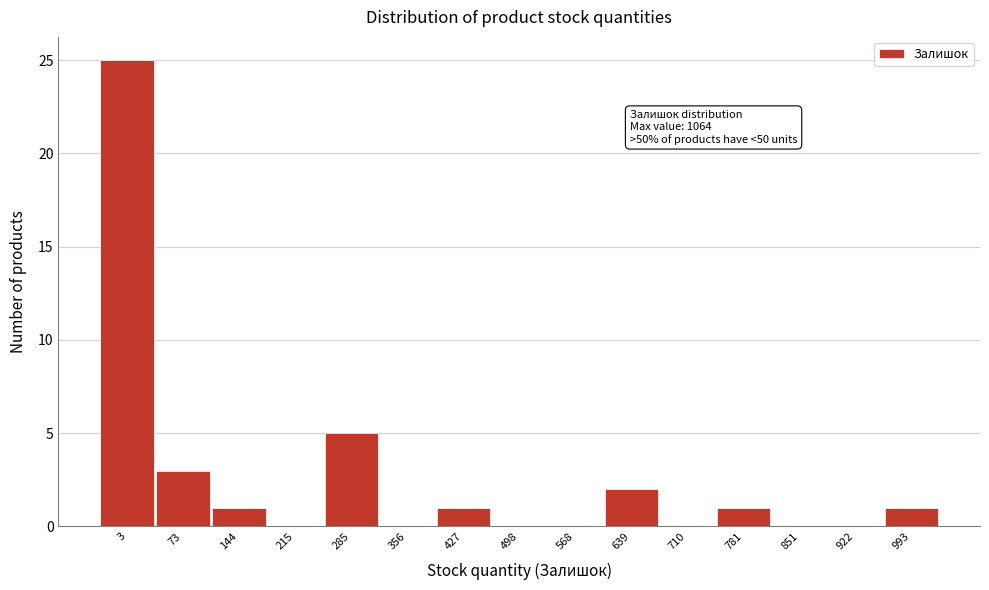

Reading right to left, what are all the values shown in this chart?

993=1	922=0	851=0	781=1	710=0	639=2	568=0	498=0	427=1	356=0	285=5	215=0	144=1	73=3	3=25